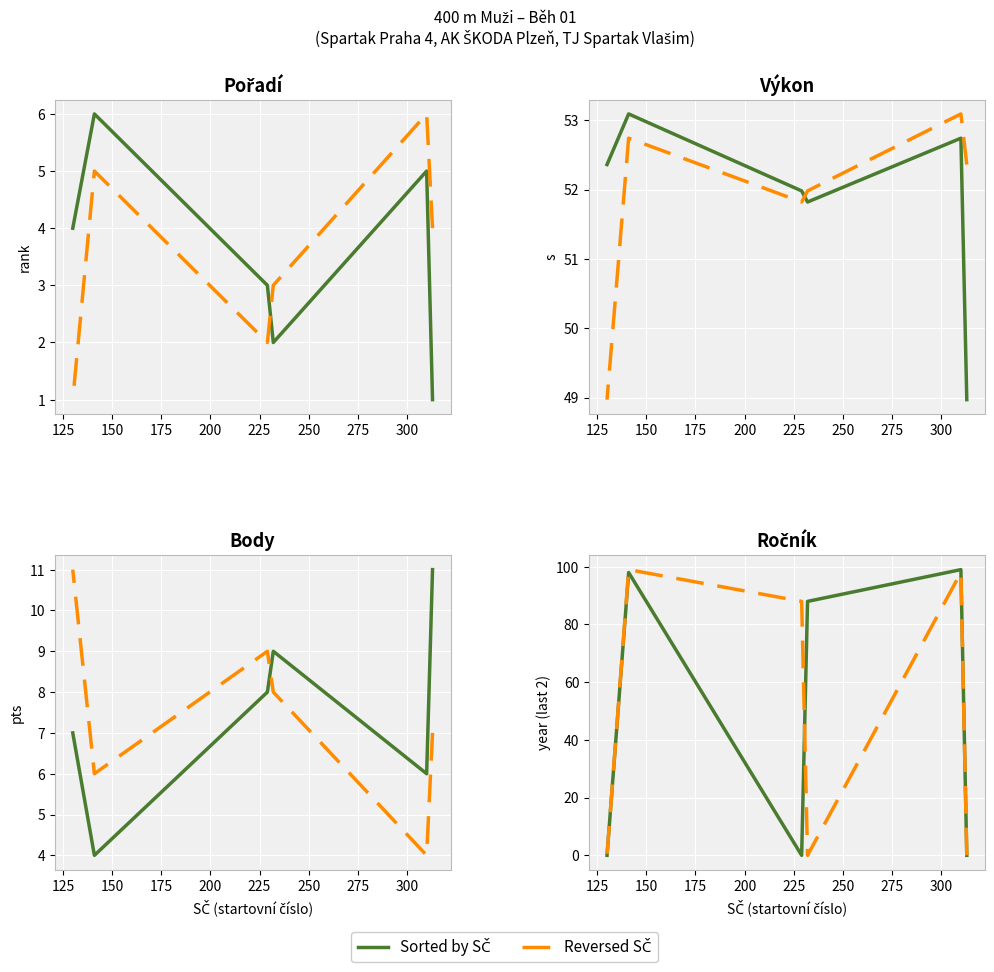

What is the greatest value displayed?

99.0